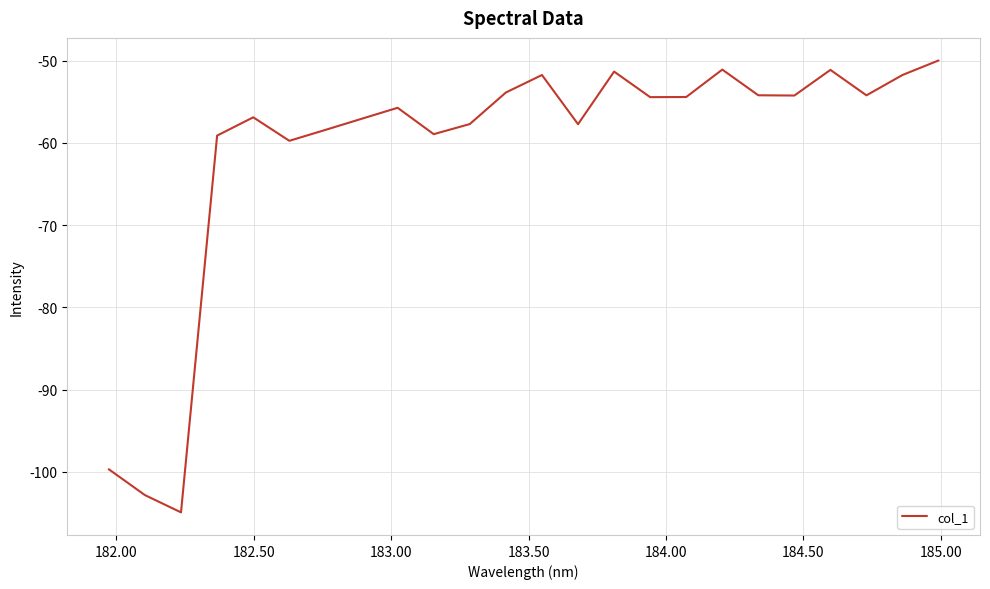

What is the minimum value shown in the chart?

-104.9